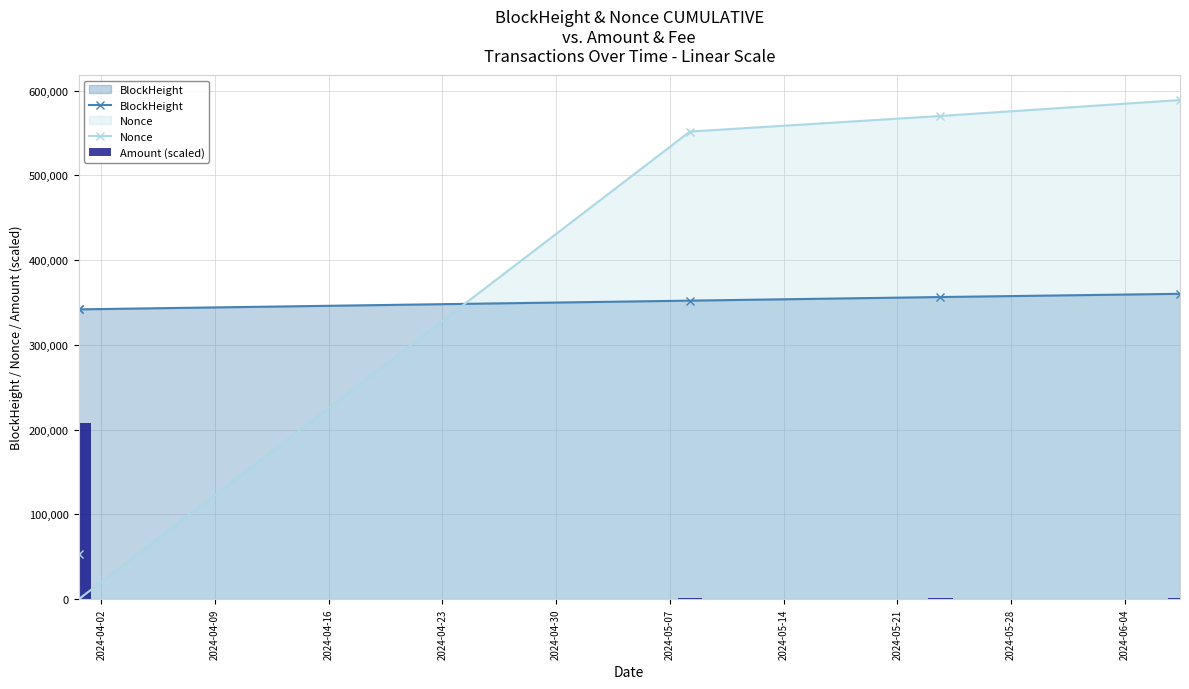

The Nonce series shows -273678.7 at 2024-04-09. True or false?

False